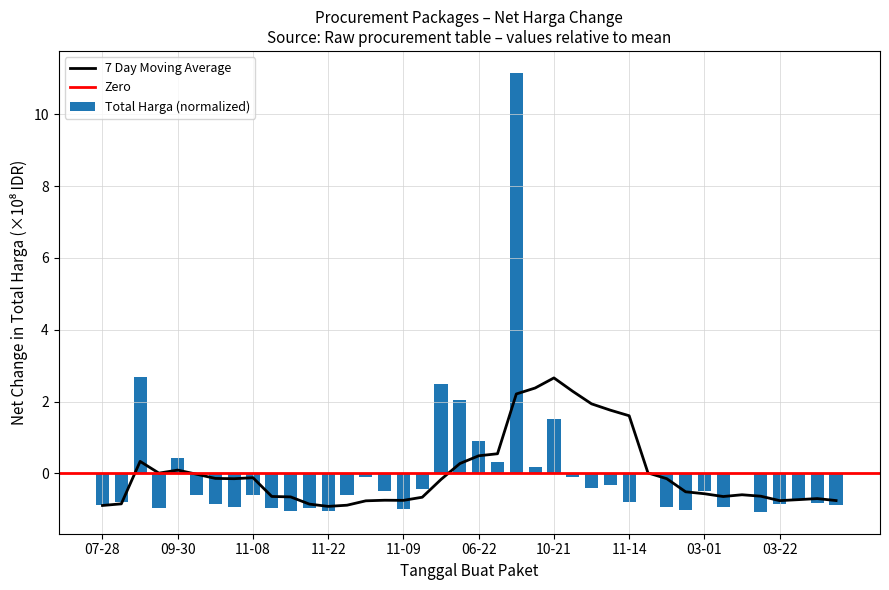

What is the change in value from 2022-11-25 to 2022-03-01?

-0.4